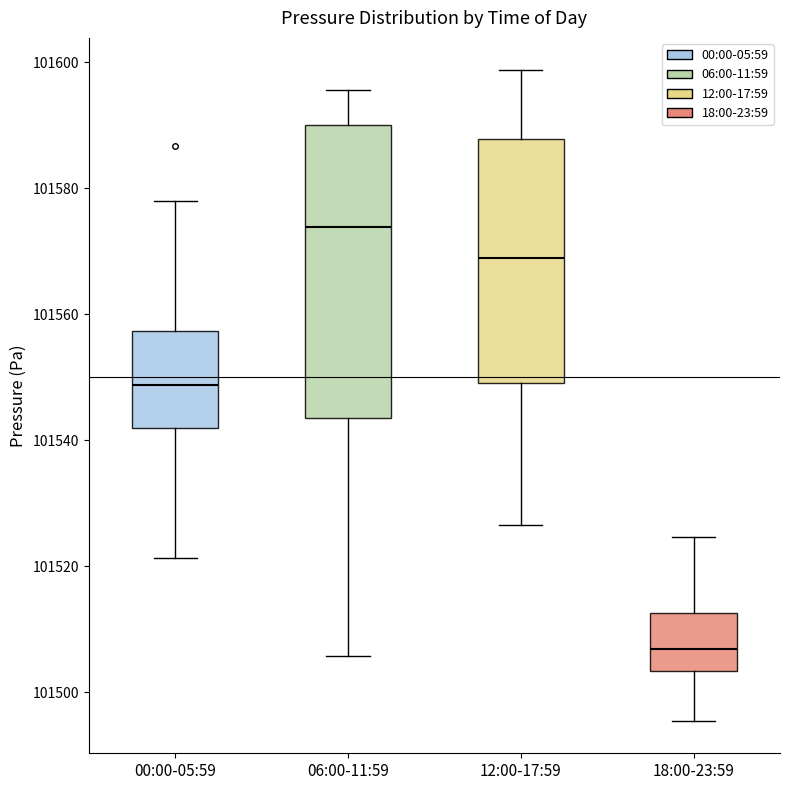

Which box has the lowest median line?

18:00-23:59